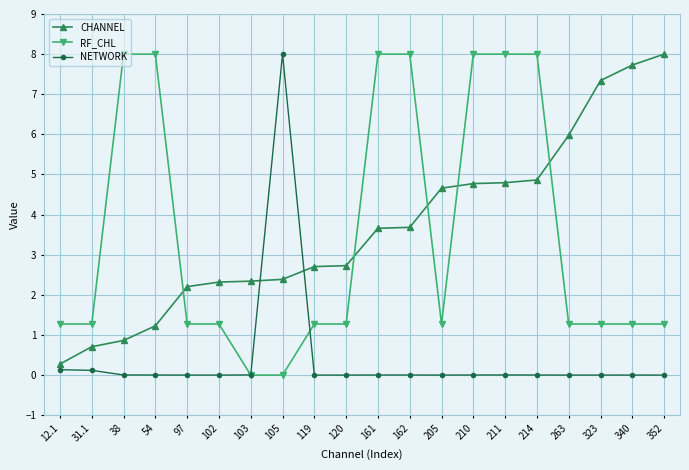

How many distinct data groups are displayed?

3